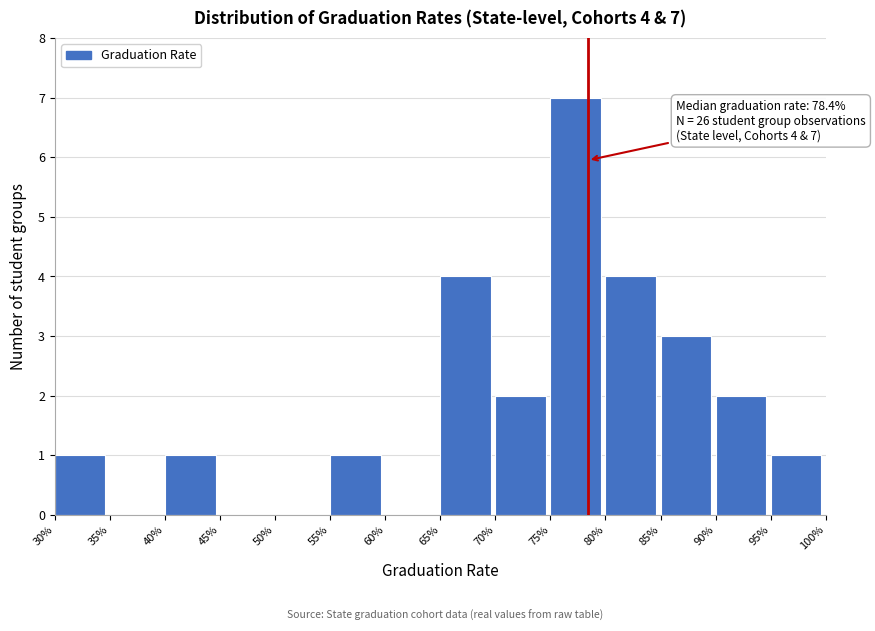

Reading right to left, what are all the values shown in this chart?

95%=1	90%=2	85%=3	80%=4	75%=7	70%=2	65%=4	60%=0	55%=1	50%=0	45%=0	40%=1	35%=0	30%=1